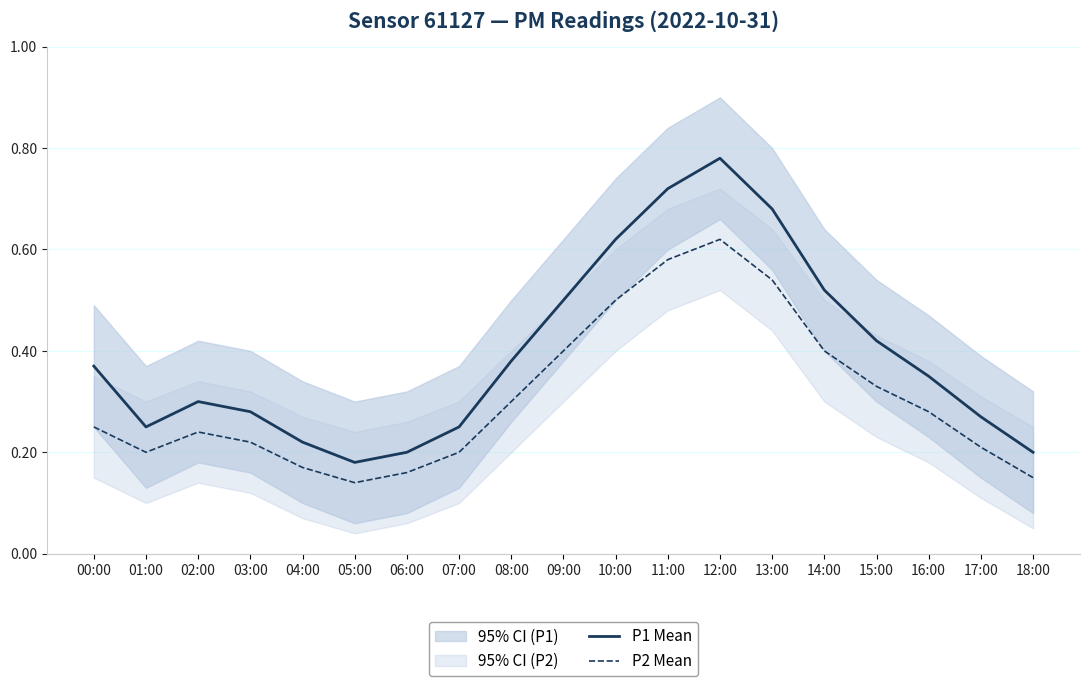

At 04:00, list the series in order from largest to smallest.

P1 Mean, P2 Mean